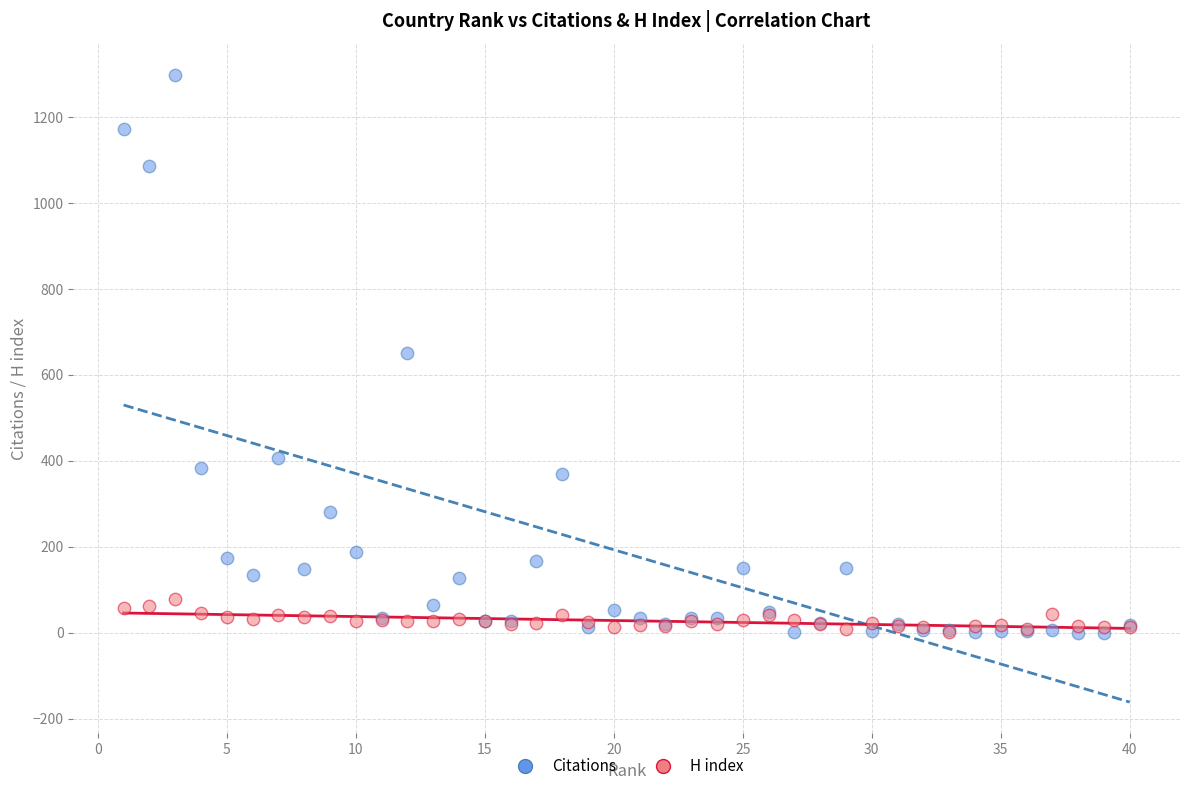

What are all the series names shown in the legend?

Citations, H index